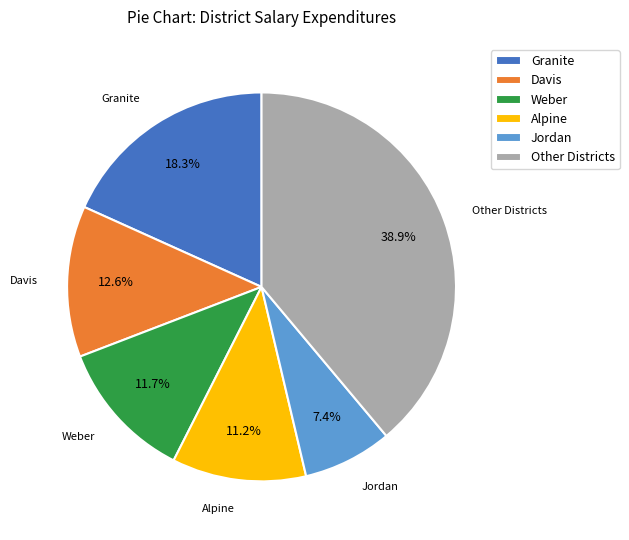

What is the smallest slice in the pie chart?

Jordan